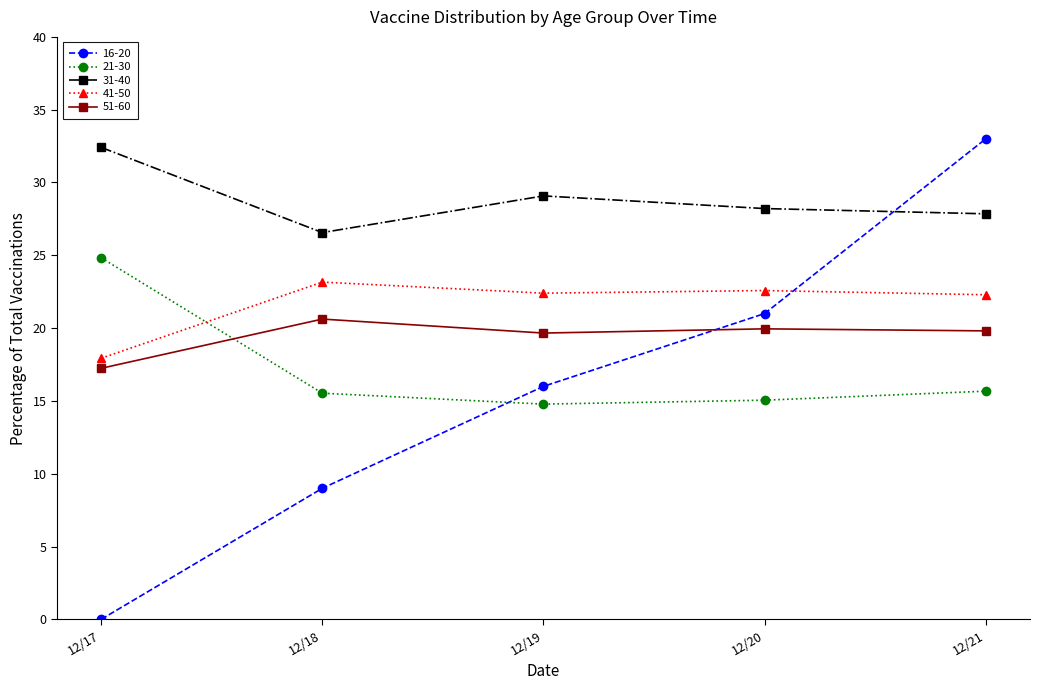

Does the chart display data point markers on the line(s)?

Yes